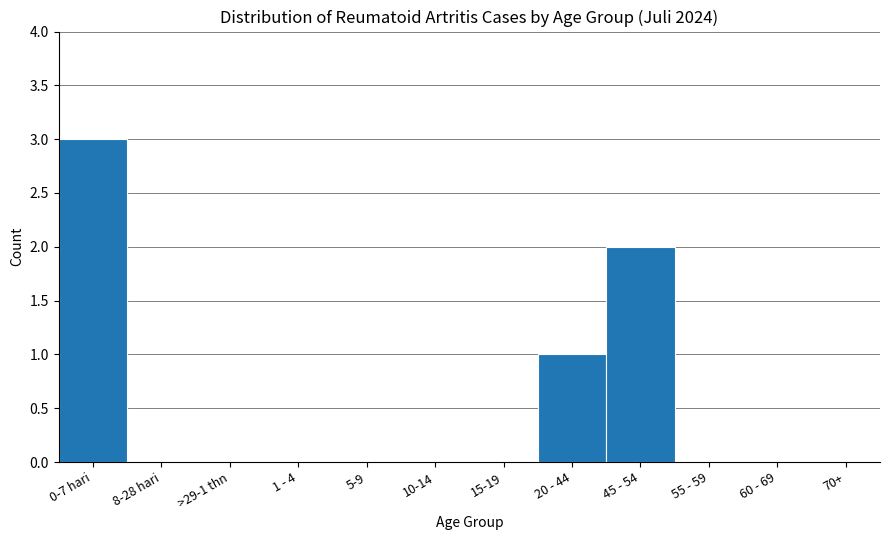

Reading right to left, transcribe all the data shown in this chart.

70+=0	60 - 69=0	55 - 59=0	45 - 54=2	20 - 44=1	15-19=0	10-14=0	5-9=0	1 - 4=0	>29-1 thn=0	8-28 hari=0	0-7 hari=3